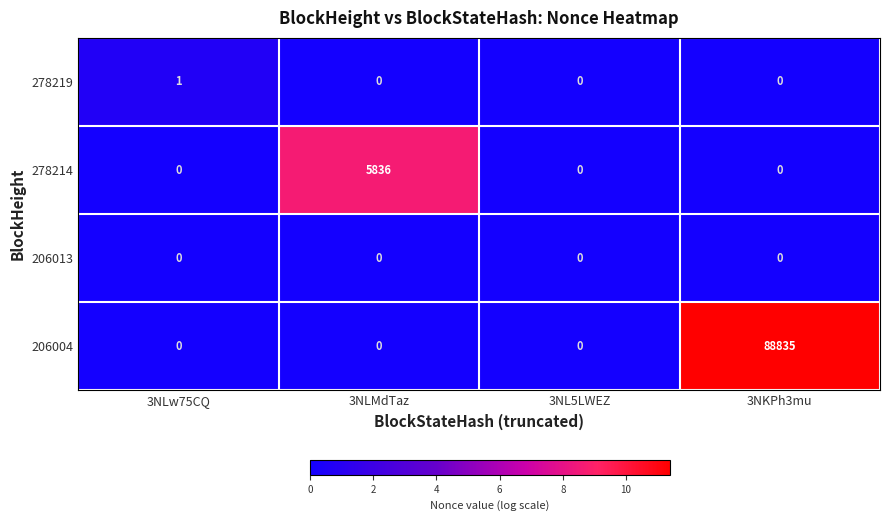

What is the total value across all series at 3NLMdTaz?

5836